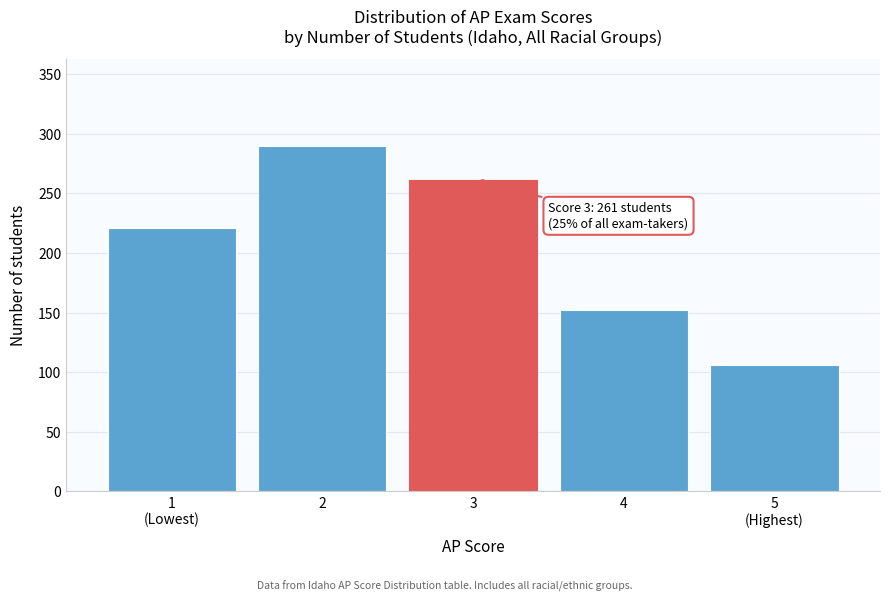

Reading right to left, what are all the values shown in this chart?

106	152	261	290	221